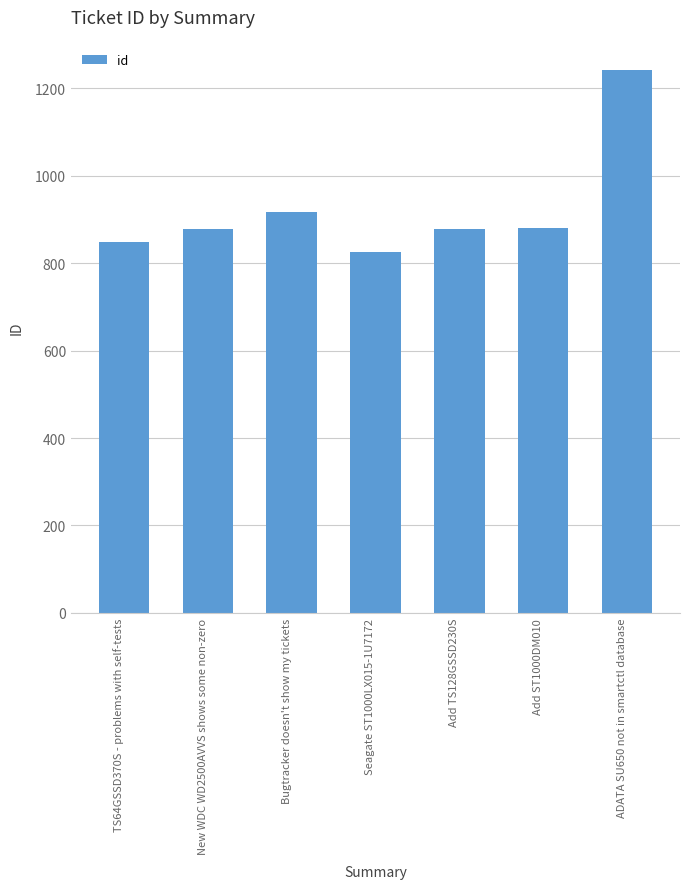

Which has a higher value, Bugtracker doesn't show my tickets or New WDC WD2500AVVS shows some non-zero?

Bugtracker doesn't show my tickets